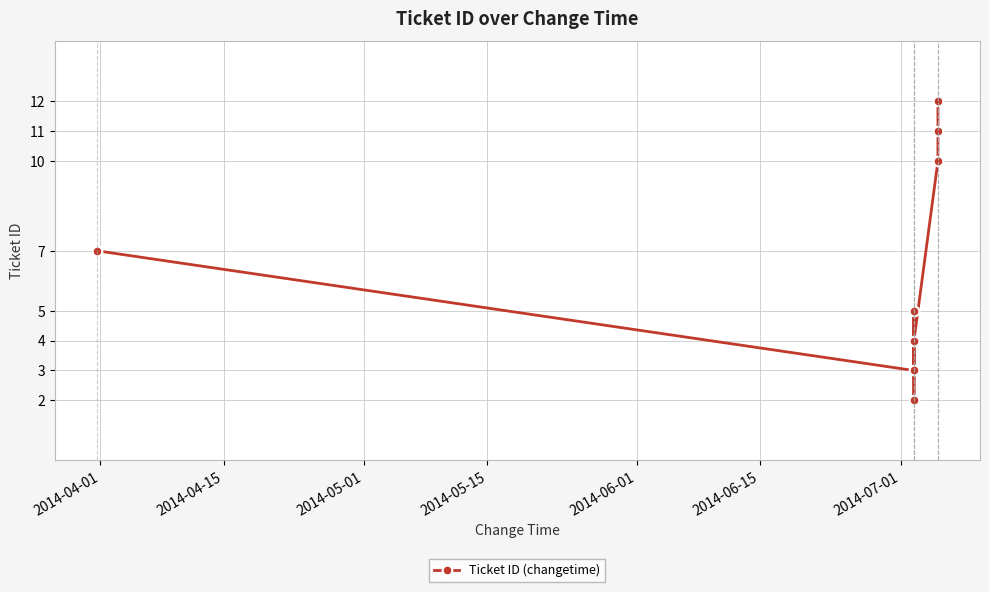

Count the values in the range 4 to 11.

5